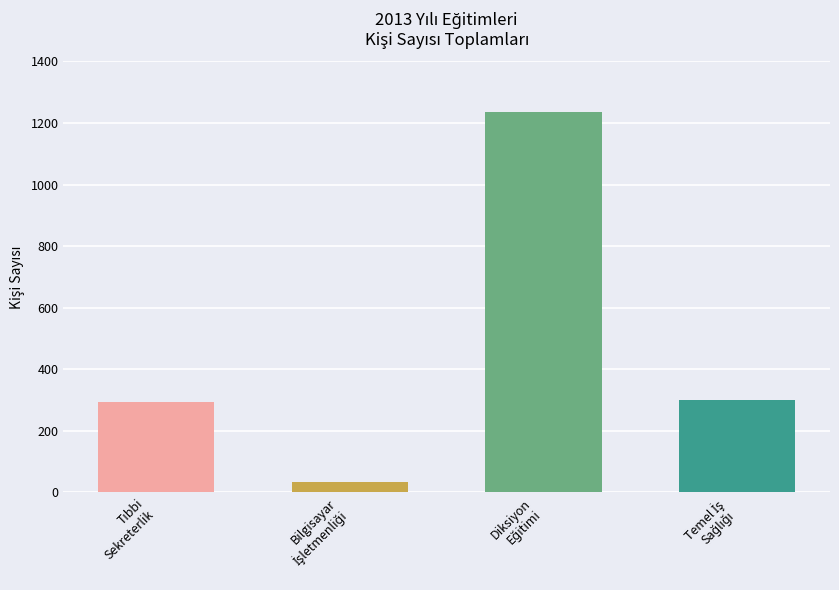

What is the value of the 4th bar from the left?

299